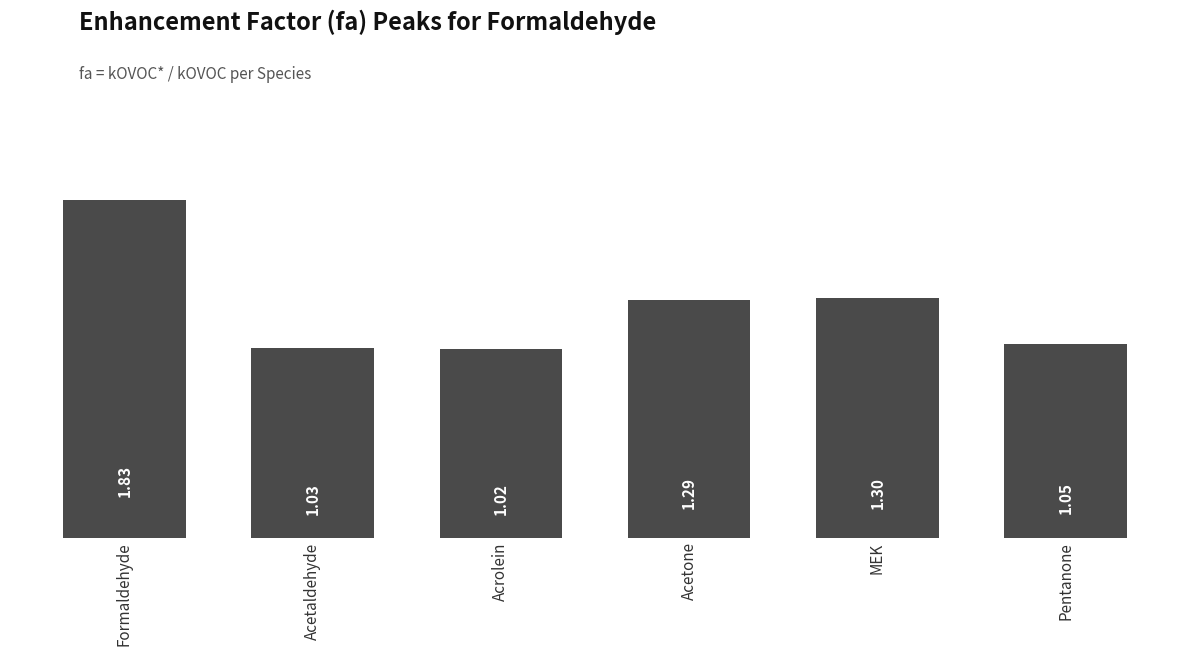

At which category does the chart reach its peak across all series?

Formaldehyde